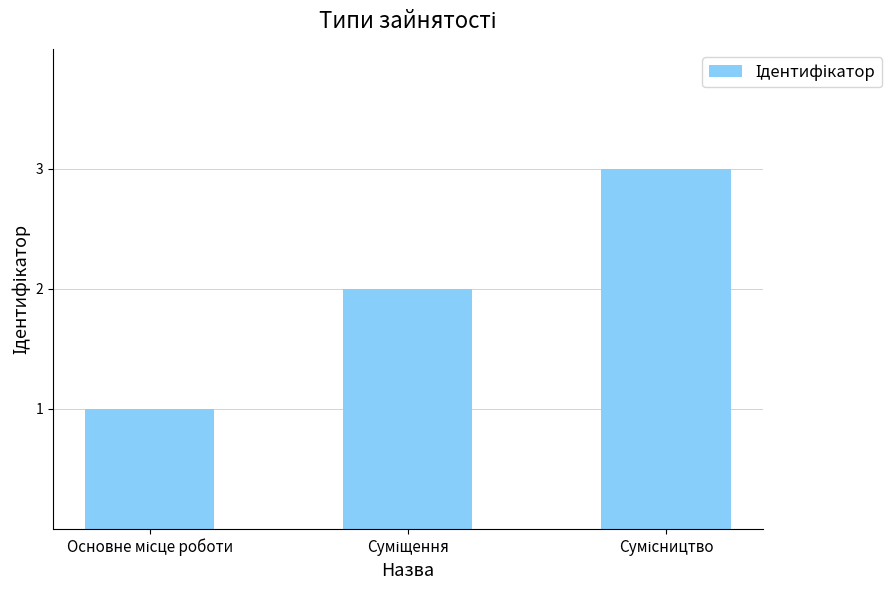

What is the value of the 2nd bar from the left?

2